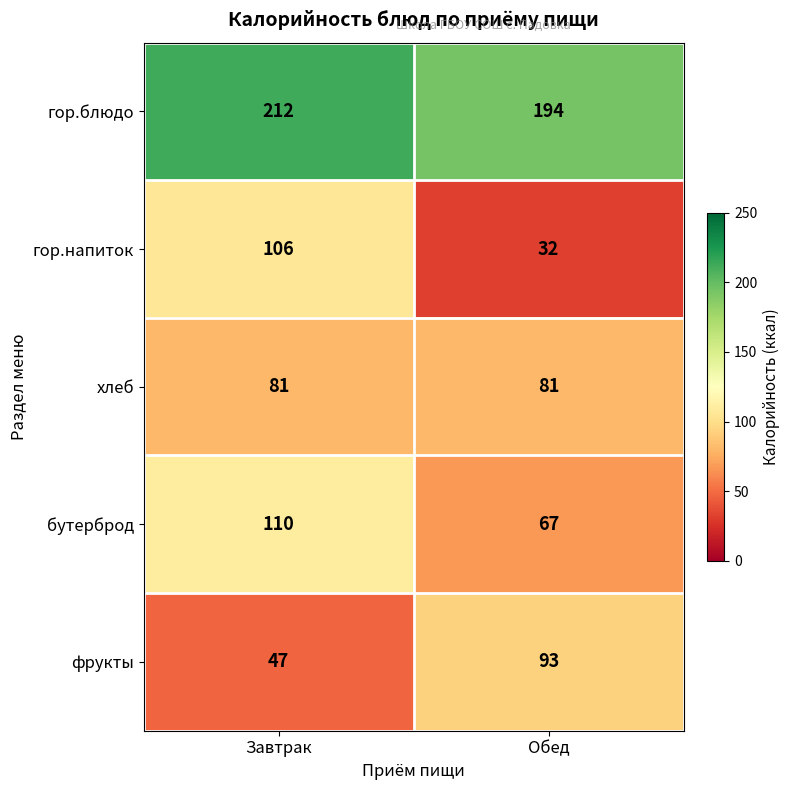

At how many categories does at least one series exceed 122?

2